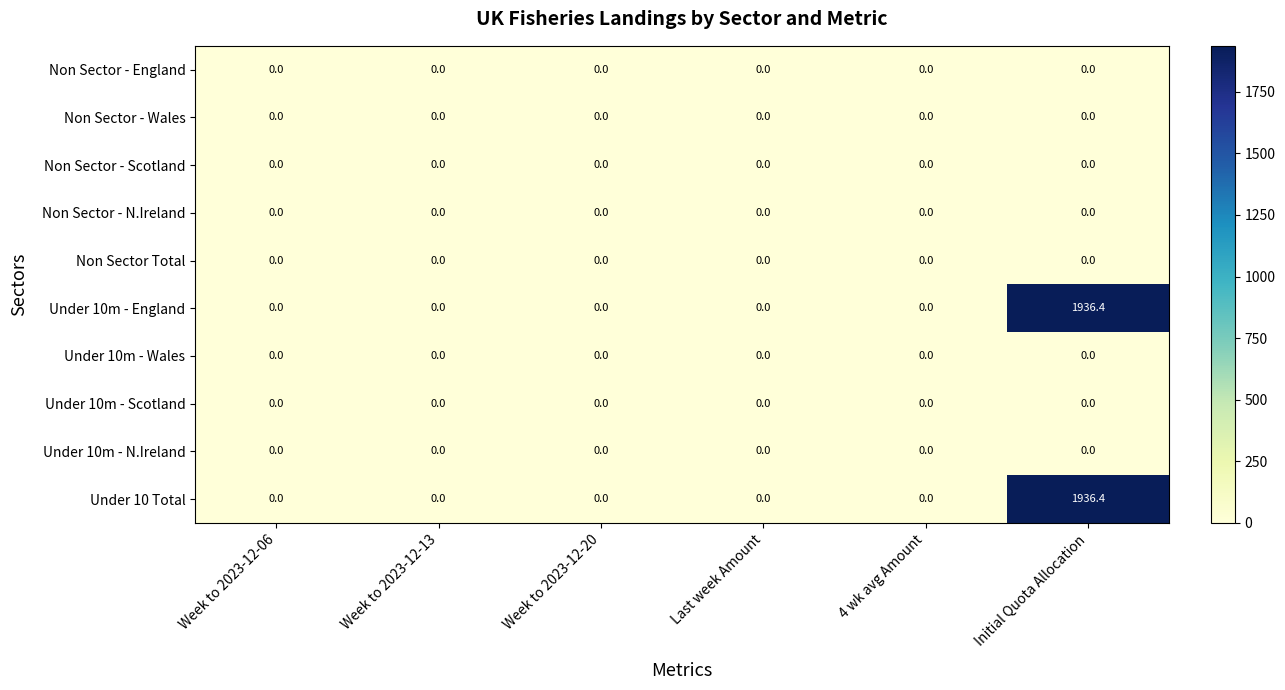

What is the spread (max minus min) of values at Initial Quota Allocation?

1936.4